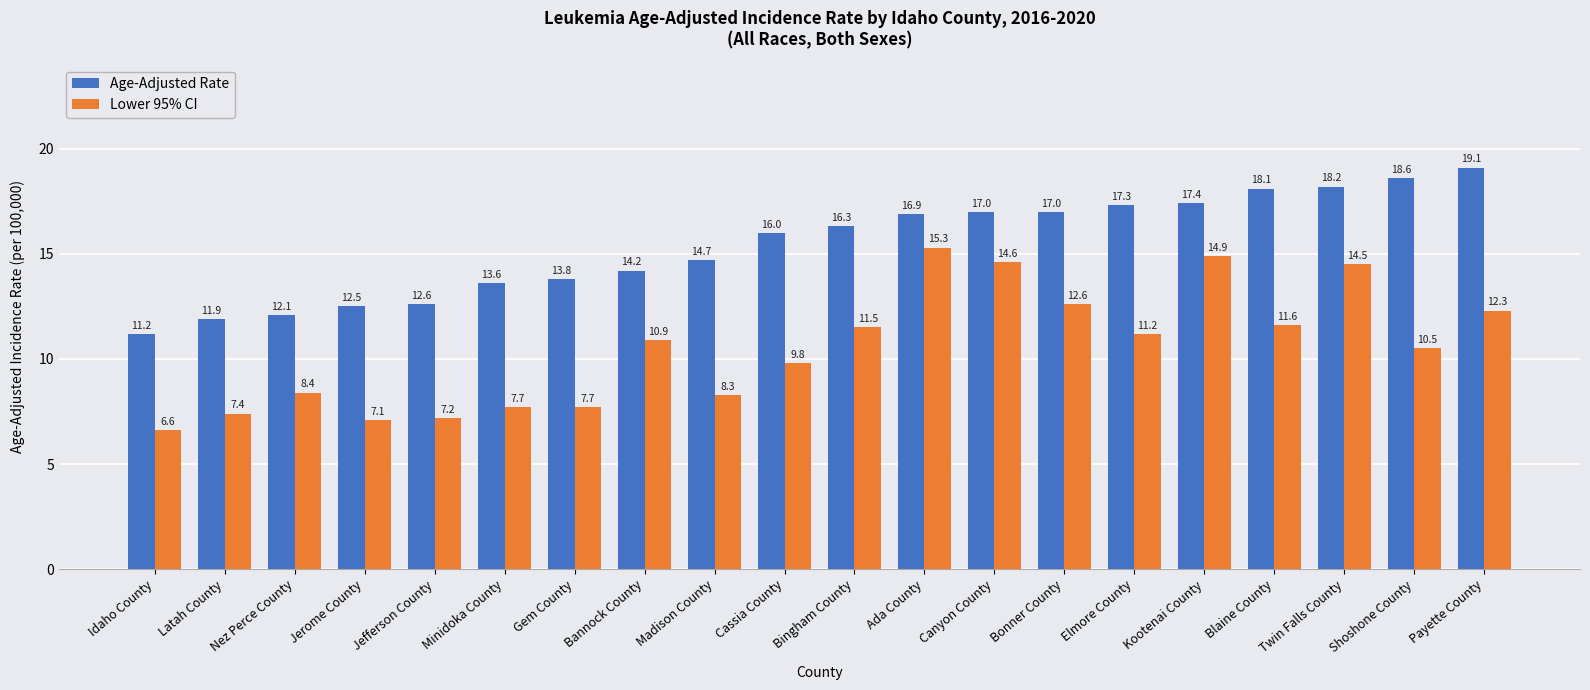

What is the label of the 5th bar from the right?

Kootenai County